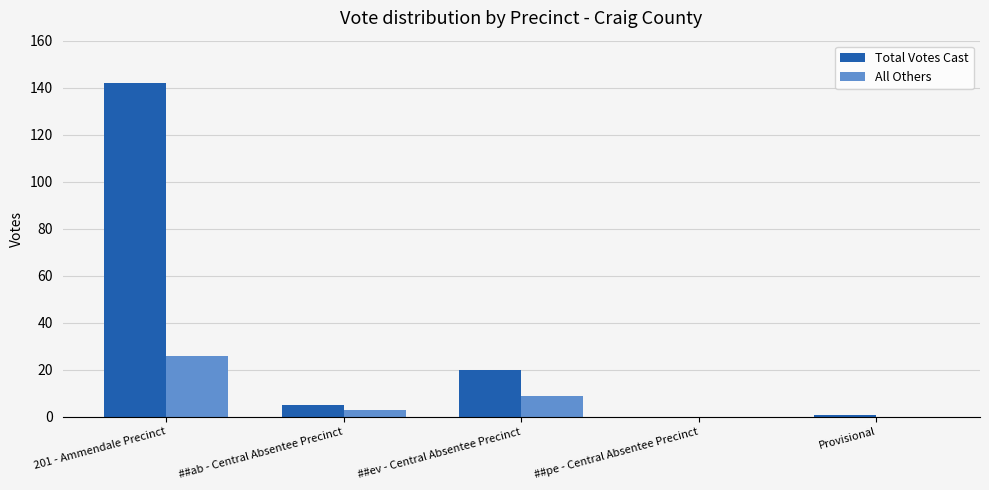

At which category is the sum across all series the highest?

201 - Ammendale Precinct